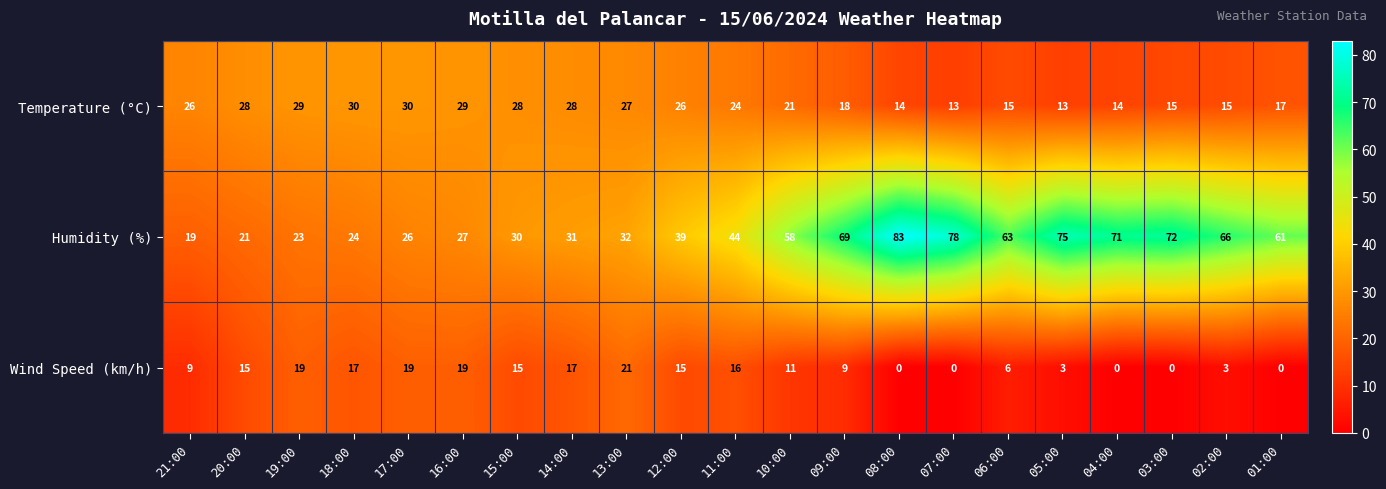

What is the greatest value displayed?

83